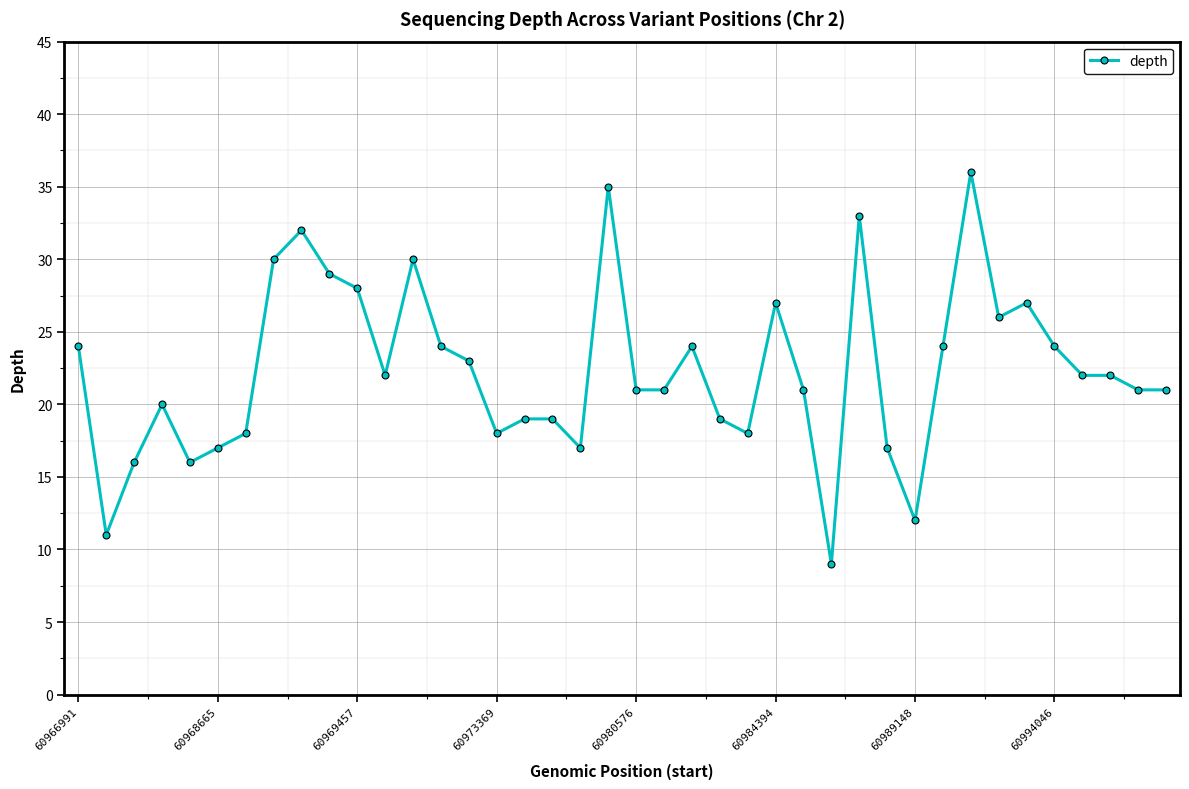

How many lines are shown in the chart?

1